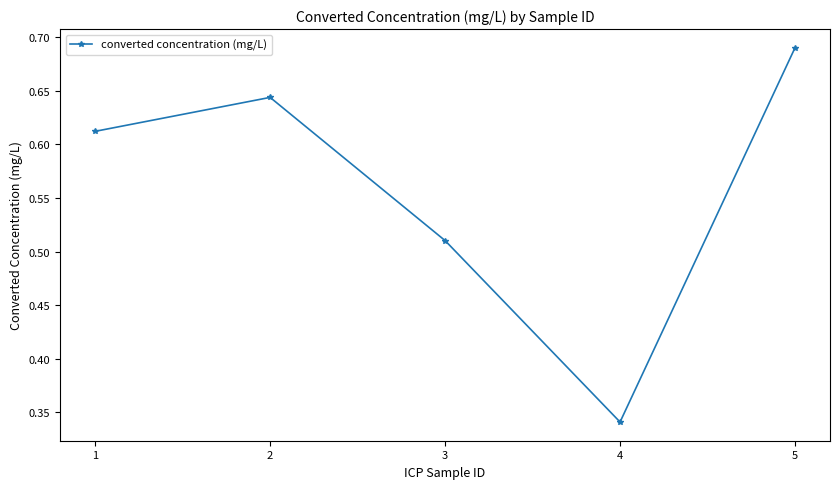

How many series are shown in this chart?

1